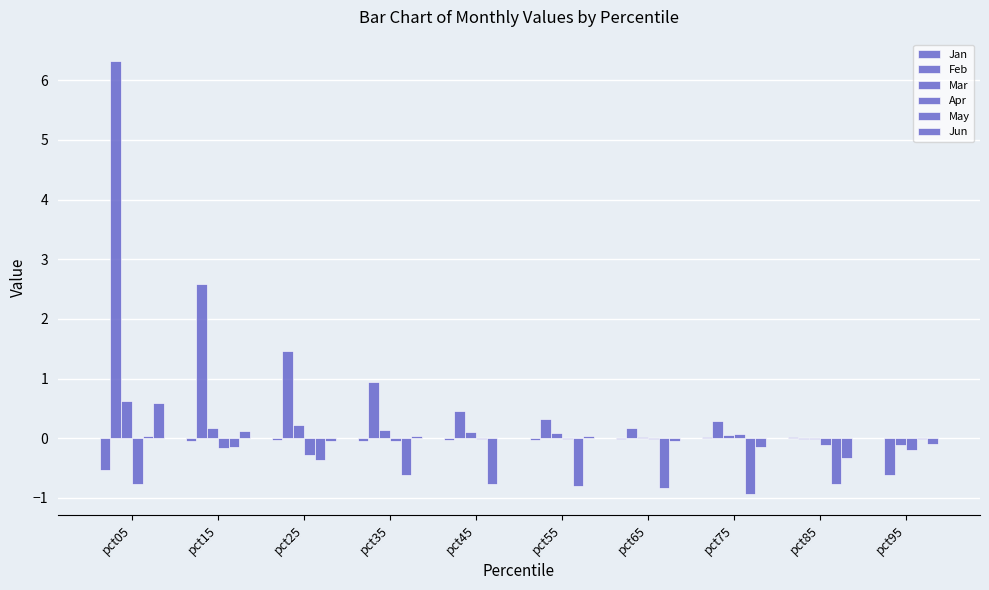

How many distinct data groups are displayed?

6